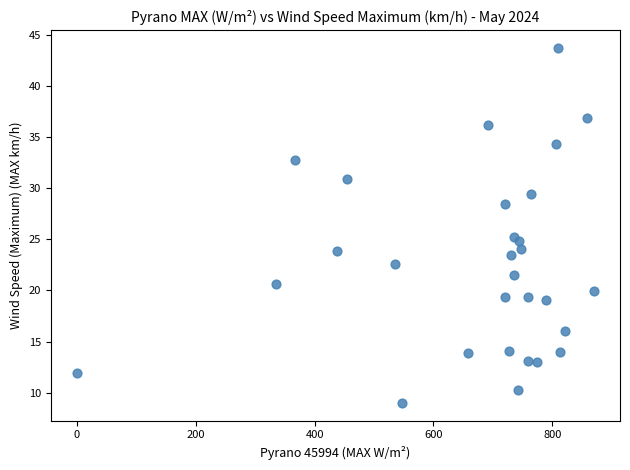

What is the range of X values (max minus min)?

870.2